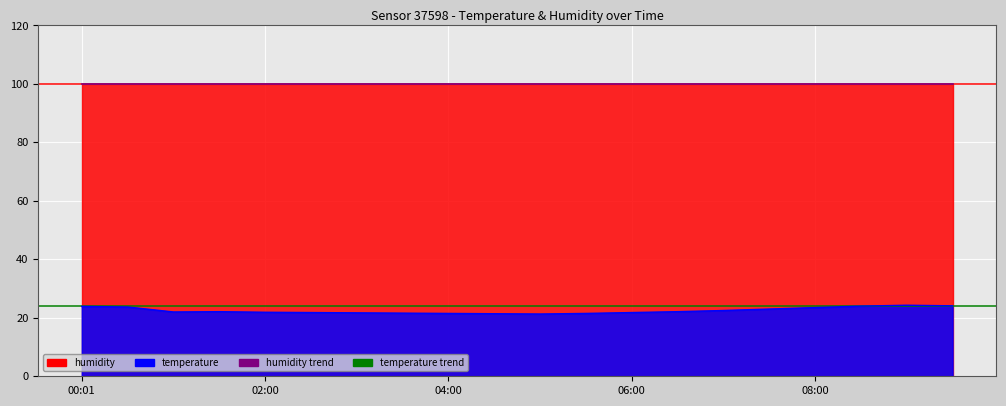

The humidity trend series shows 168.8 at 7. True or false?

False